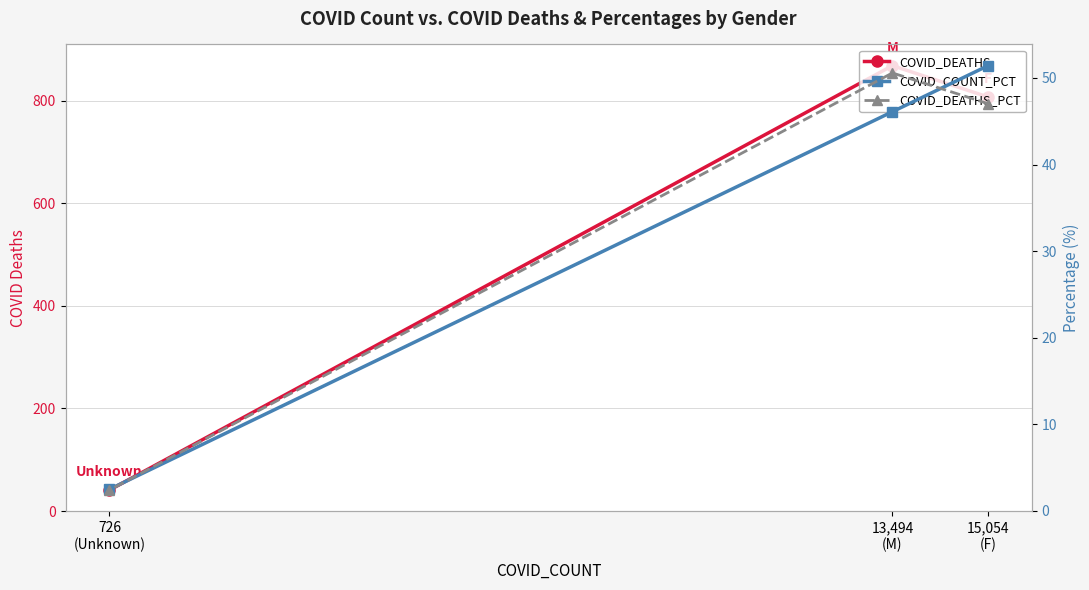

Reading left to right, list all the values displayed in this chart.

COVID_DEATHS: 15,054
(F)=807.0	13,494
(M)=868.0	726
(Unknown)=41.0
COVID_COUNT_PCT: 15,054
(F)=51.4	13,494
(M)=46.1	726
(Unknown)=2.5
COVID_DEATHS_PCT: 15,054
(F)=47.0	13,494
(M)=50.6	726
(Unknown)=2.4